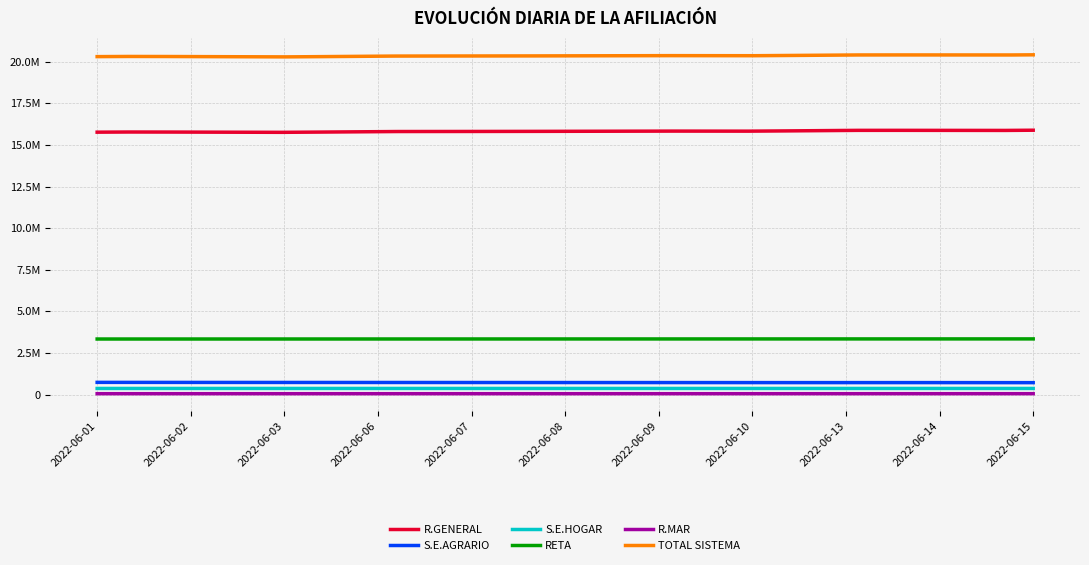

Does the chart display data point markers on the line(s)?

No